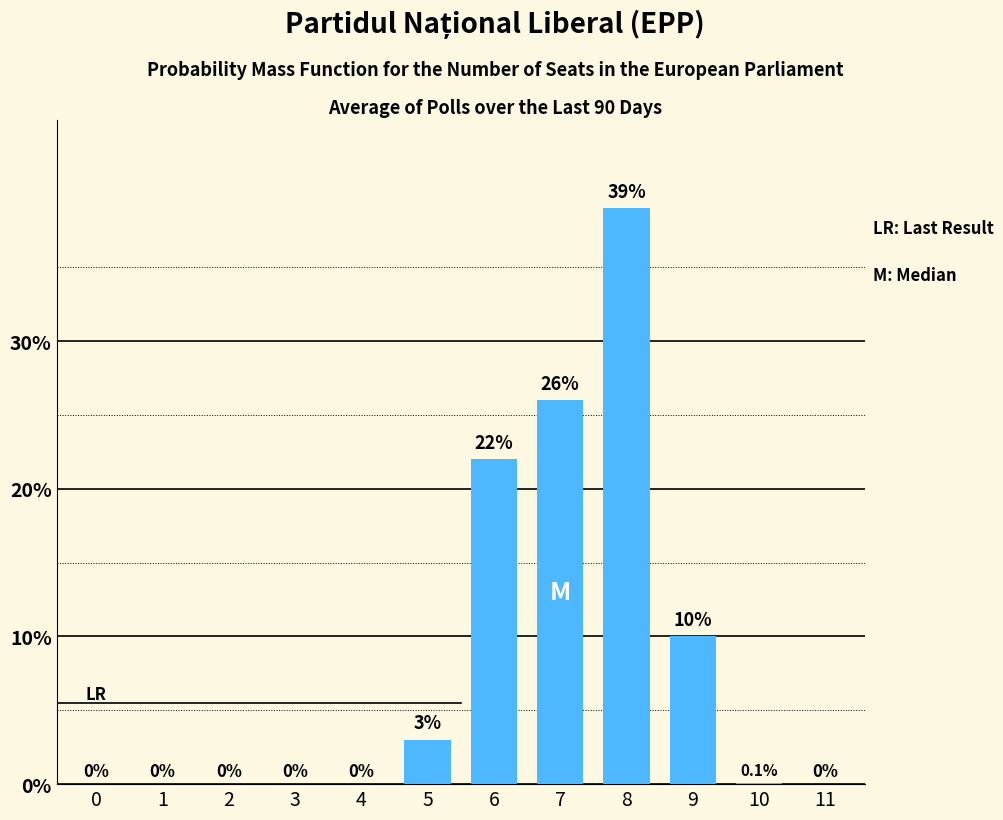

Reading left to right, extract all data points from this chart.

0=0.0	1=0.0	2=0.0	3=0.0	4=0.0	5=3.0	6=22.0	7=26.0	8=39.0	9=10.0	10=0.1	11=0.0